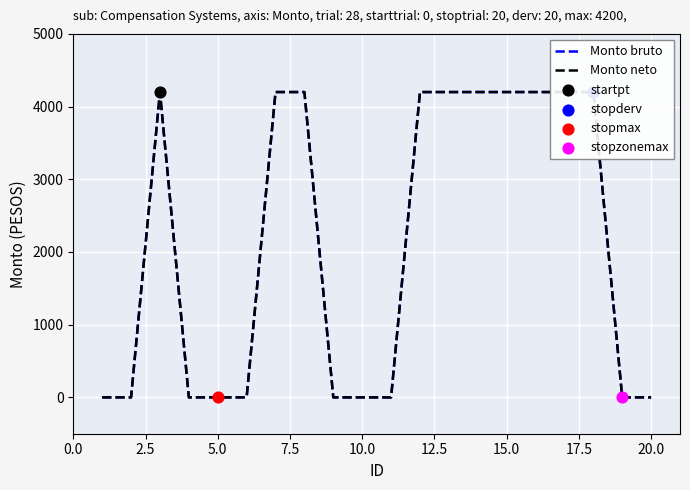

Which series reaches the maximum Y coordinate?

Monto bruto